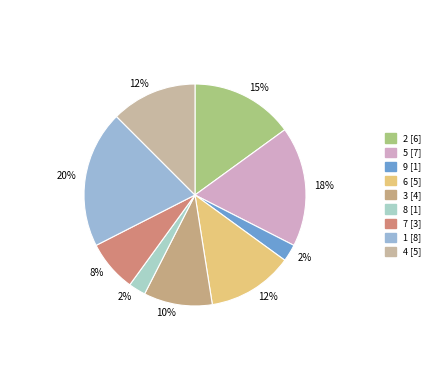

What is the change in value from 9 to 4?

+4